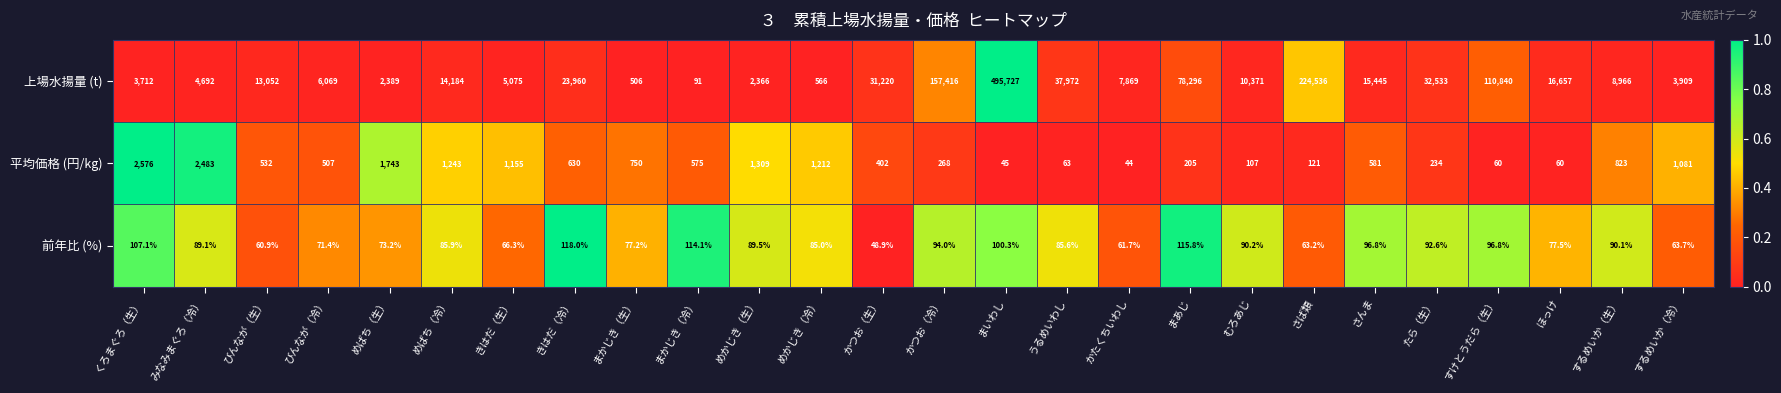

Rank the series at かつお（生） from highest to lowest value.

上場水揚量 (t), 平均価格 (円/kg), 前年比 (%)